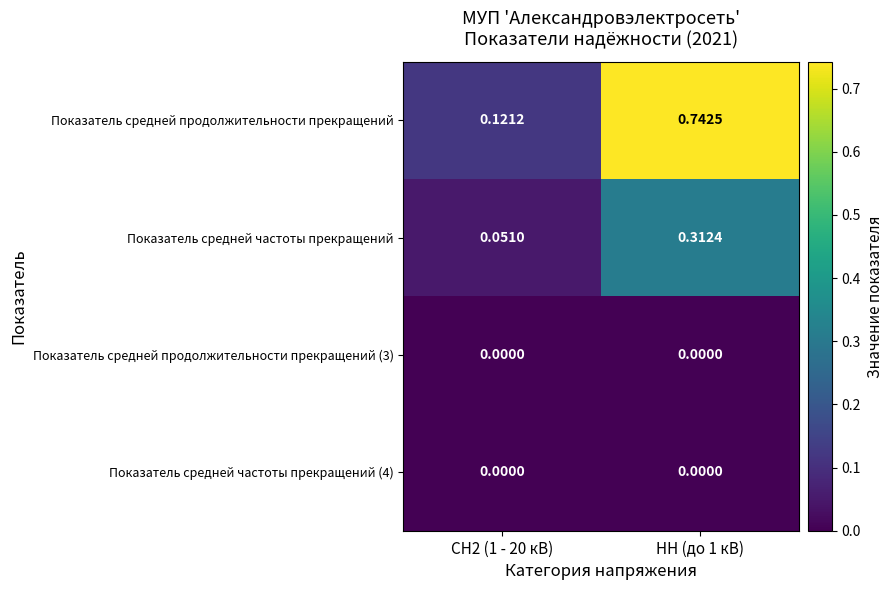

Is the value of Показатель средней продолжительности прекращений (3) at НН (до 1 кВ) greater than the value of Показатель средней частоты прекращений at НН (до 1 кВ)?

No